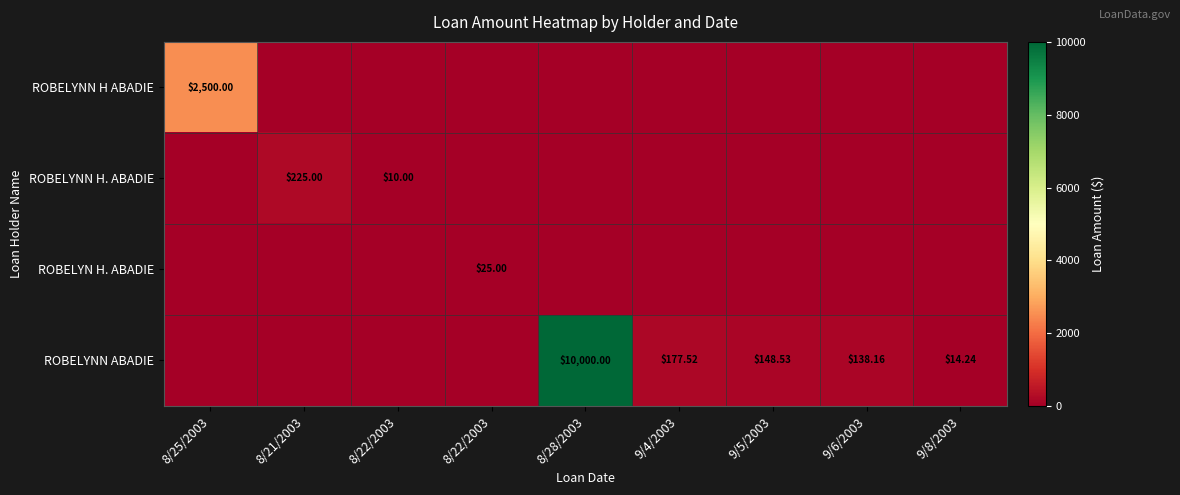

What is the sum of all ROBELYNN ABADIE values?

10478.5